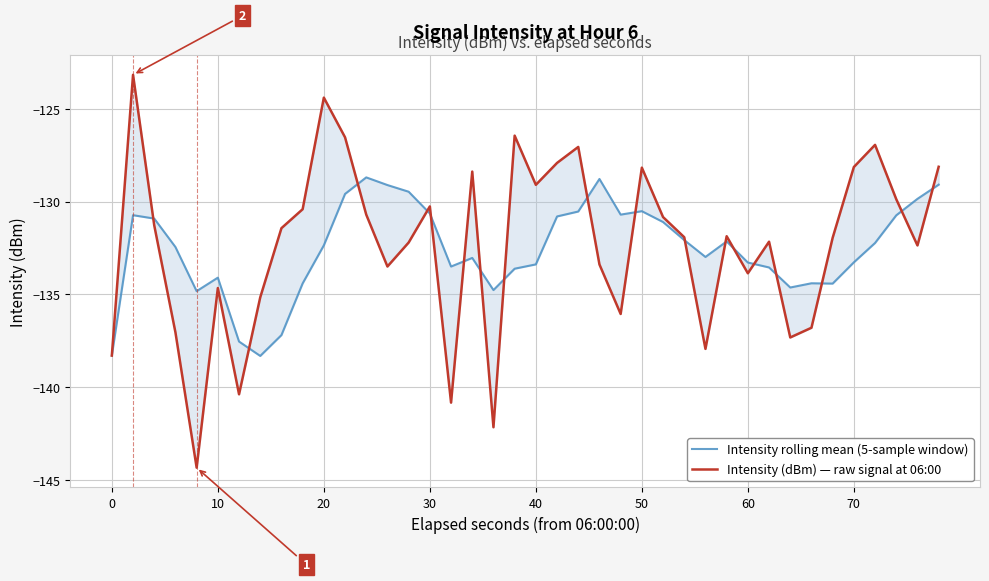

The Intensity rolling mean (5-sample window) series shows -30.7 at 21. True or false?

False